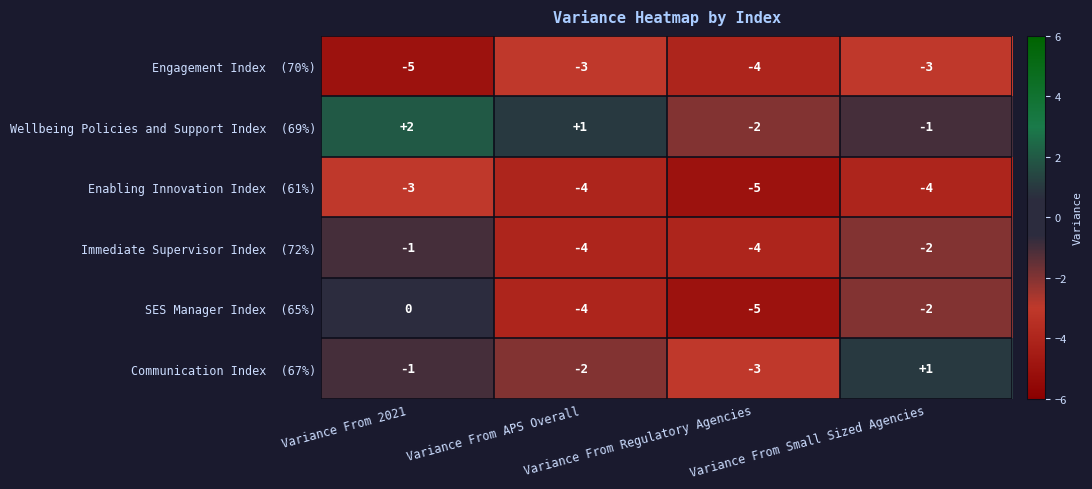

What is the smallest value displayed?

-5